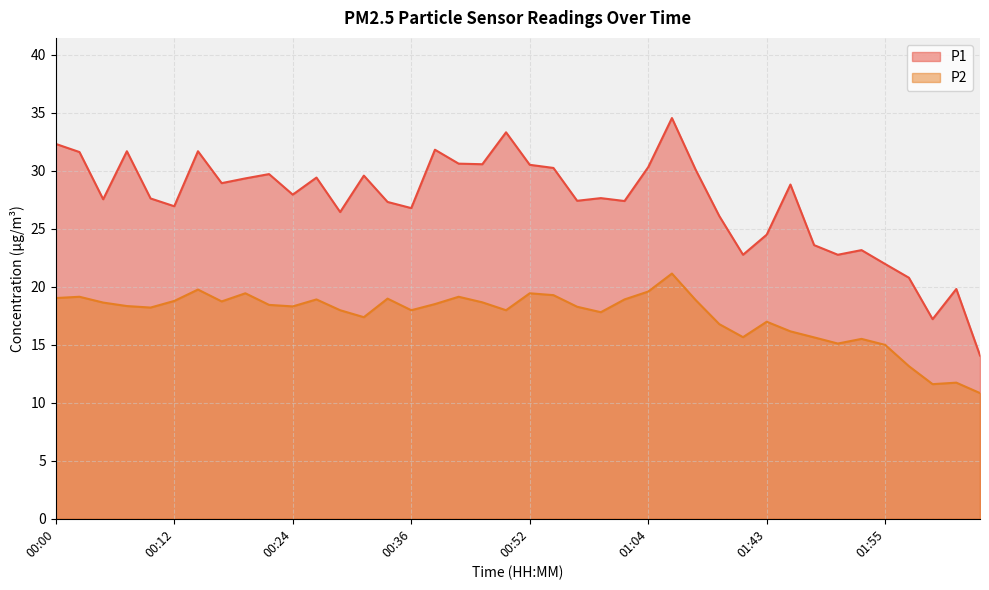

List the series in order of their overall mean, highest first.

P1, P2